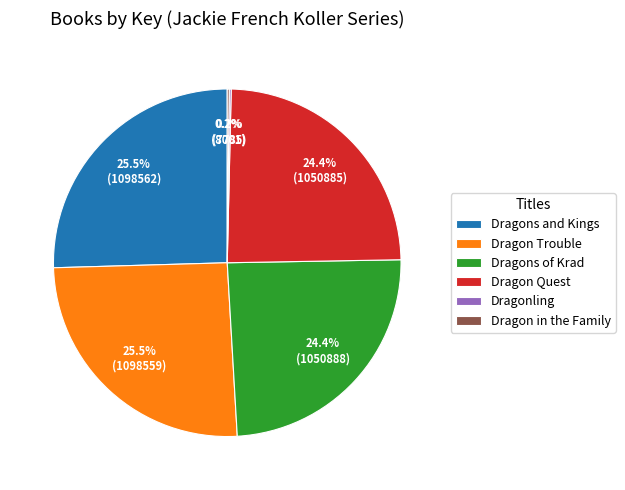

Is there a majority slice in this chart?

No